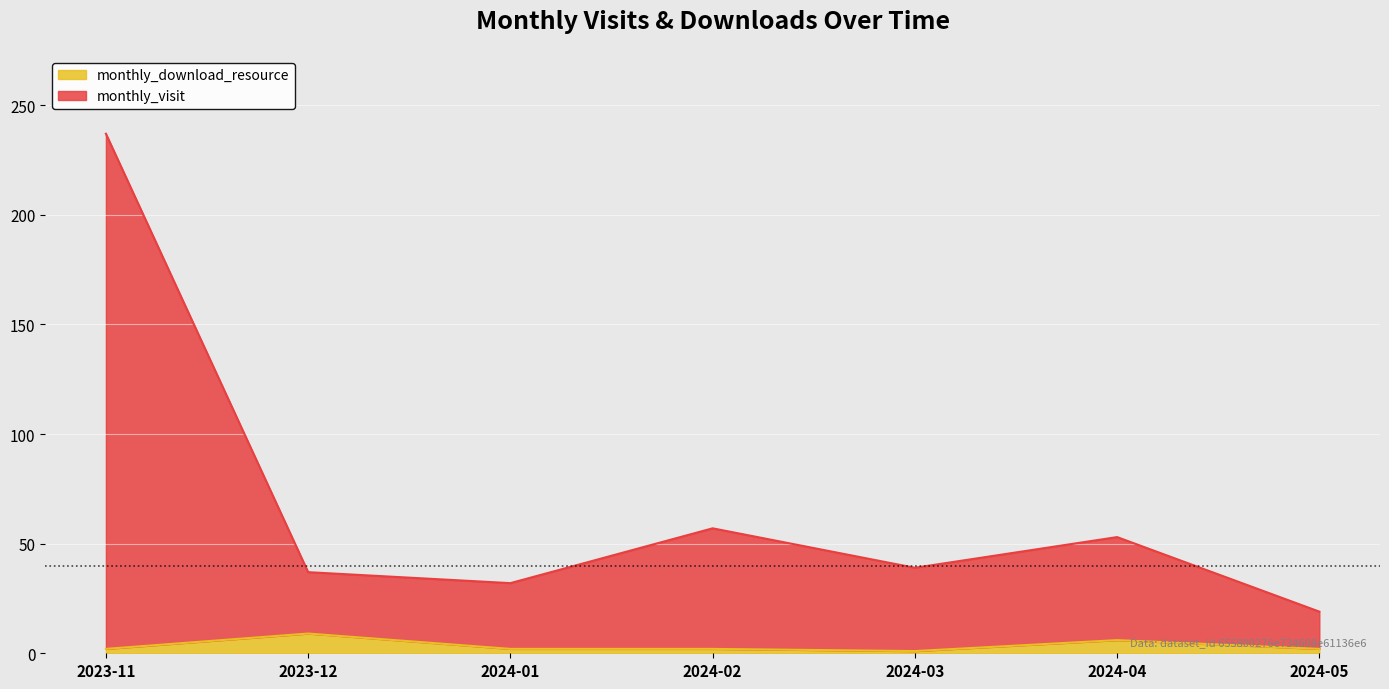

Reading left to right, what are all the values shown in this chart?

monthly_visit: 2023-11=237	2023-12=37	2024-01=32	2024-02=57	2024-03=39	2024-04=53	2024-05=19
monthly_download_resource: 2023-11=2	2023-12=9	2024-01=2	2024-02=2	2024-03=1	2024-04=6	2024-05=2